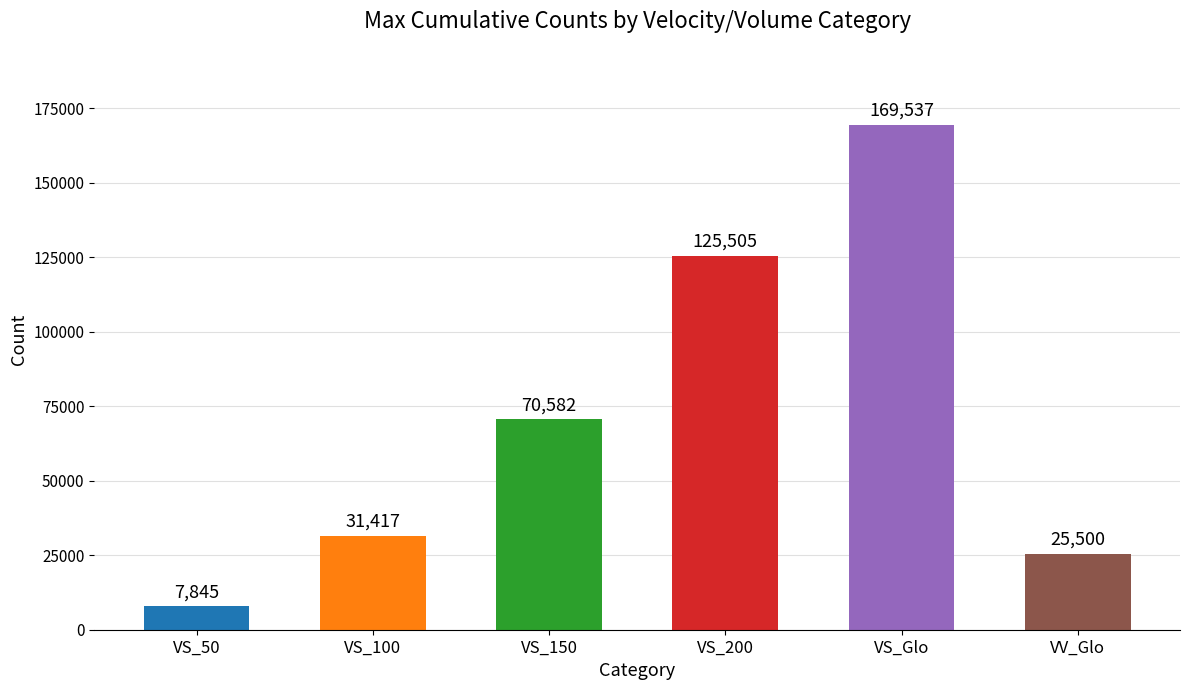

What is the difference between the maximum and minimum values?

161692